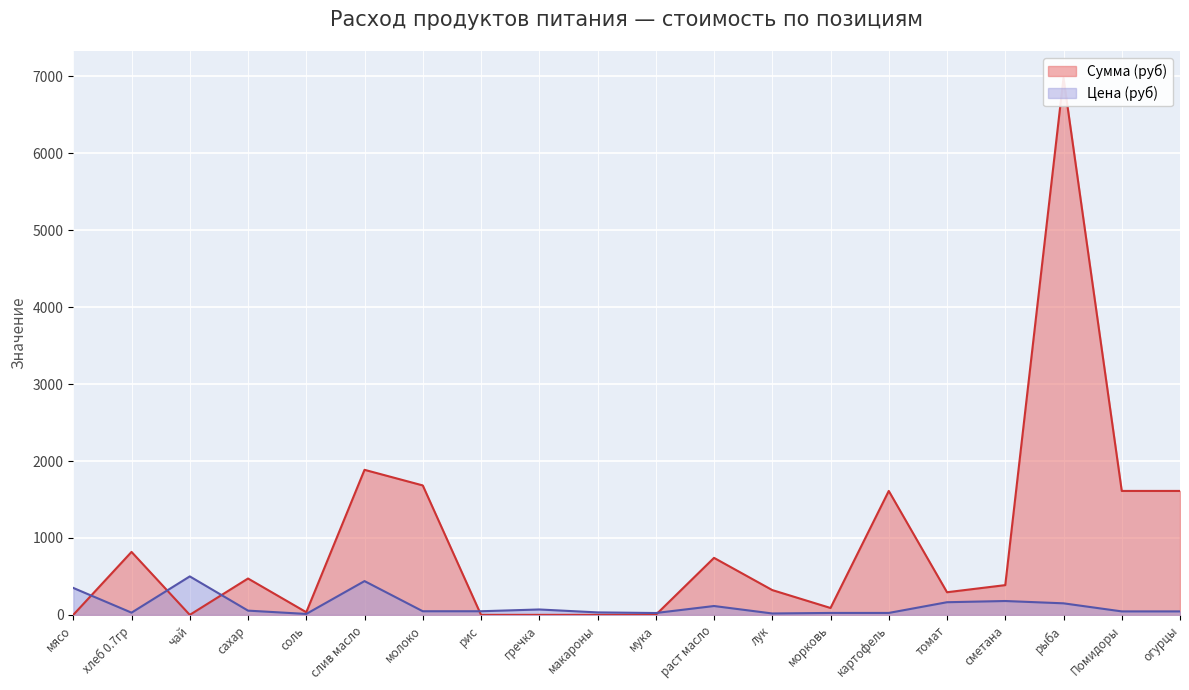

Is it true that Цена (руб) equals 15.3 at хлеб 0.7гр?

False